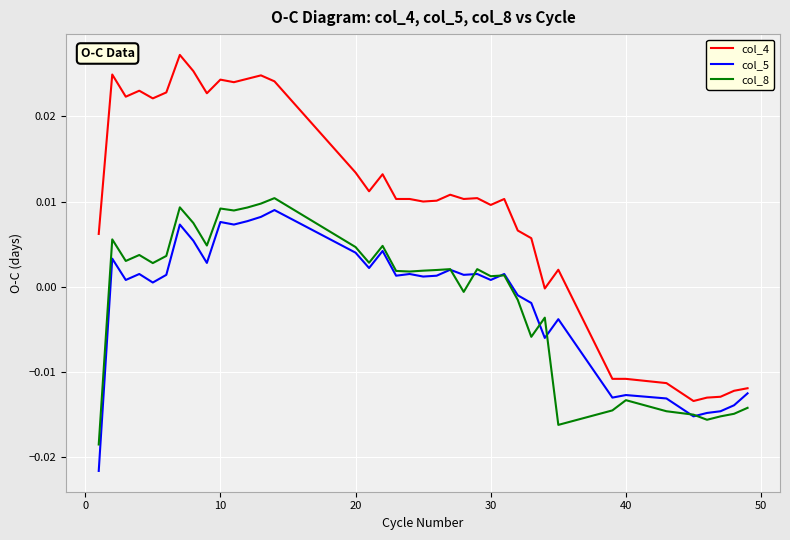

Which series has the largest total across all categories?

col_4